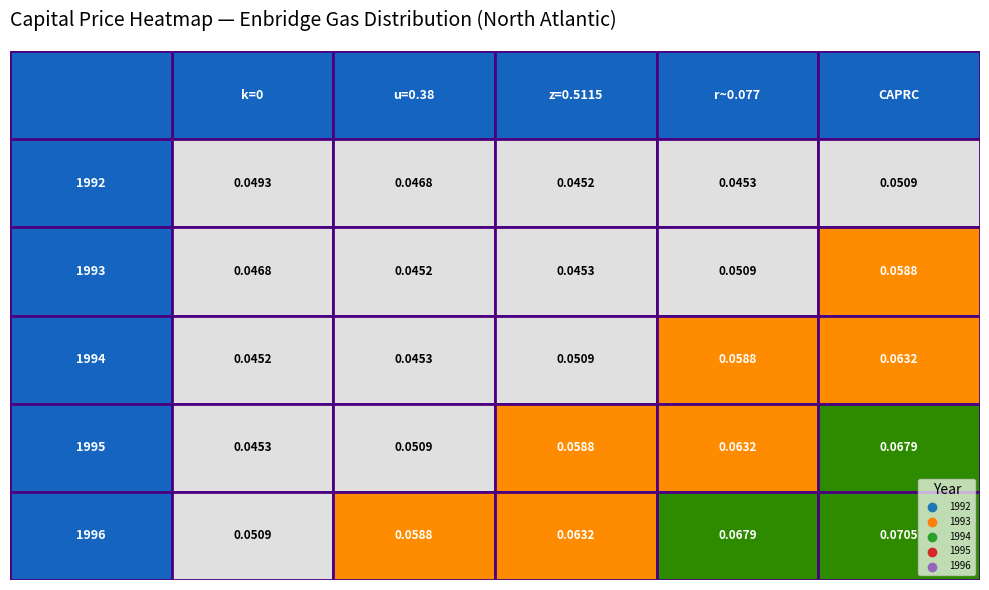

List the labels in order of 1993 value, smallest first.

1, 2, 0, 3, 4